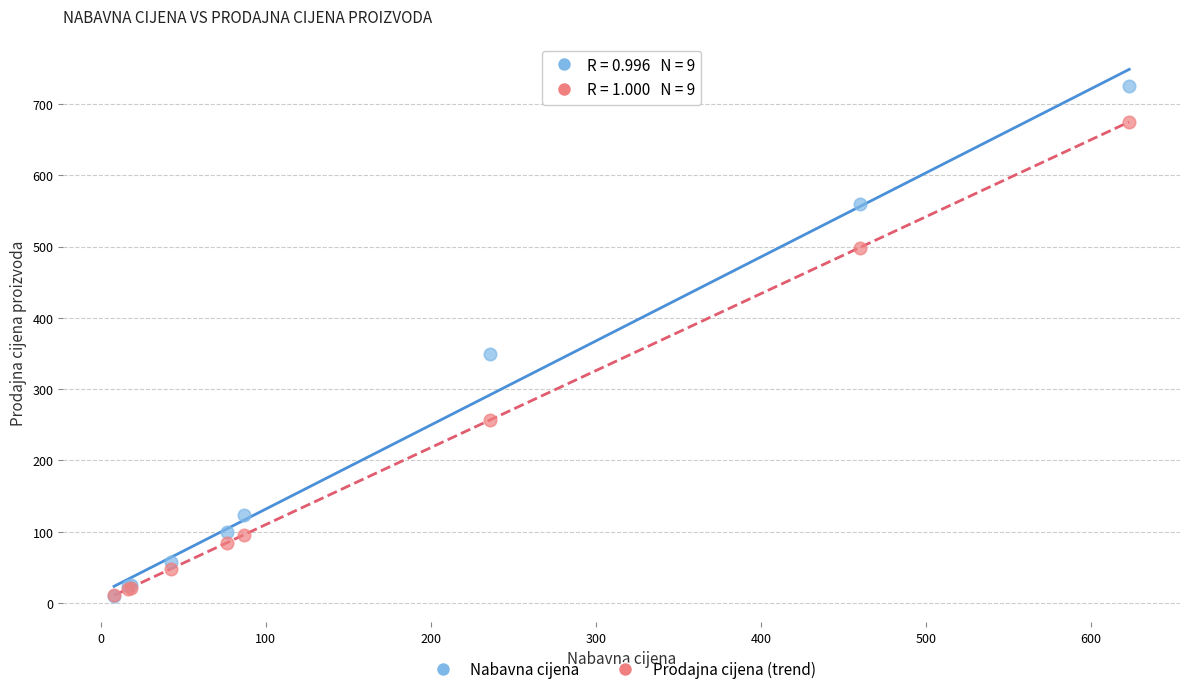

In the Nabavna cijena series, what Y value is closest to 367?

350.0